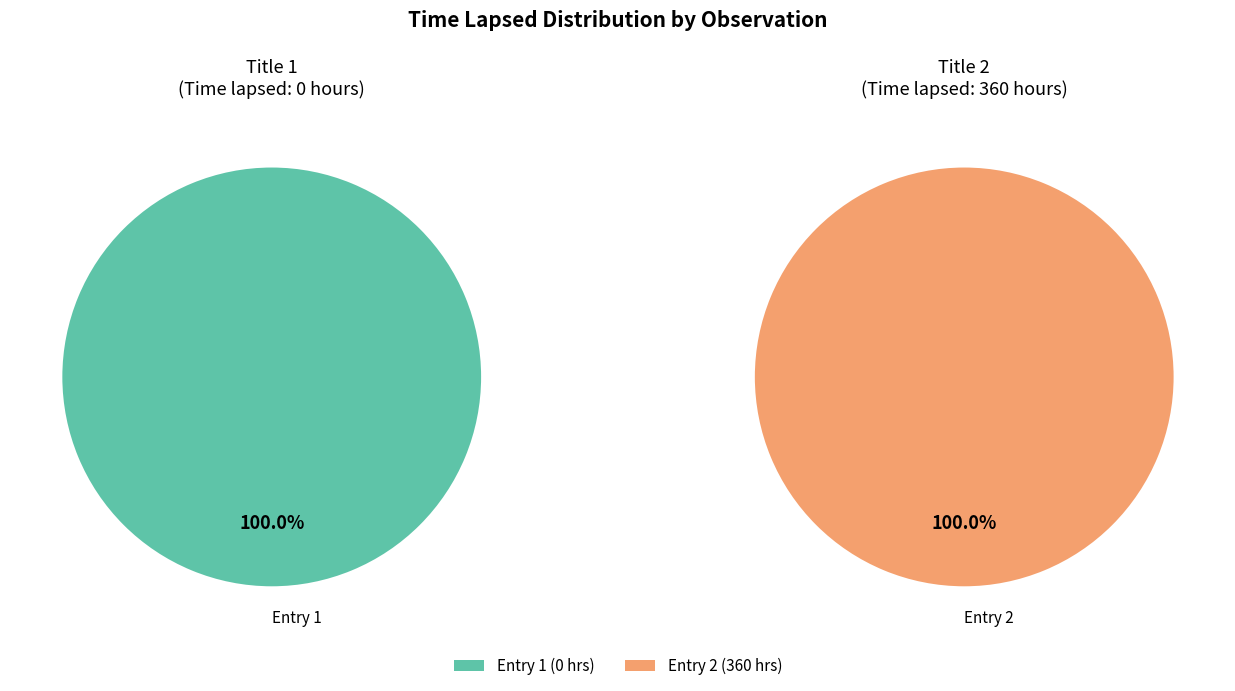

To the nearest percent, what portion does 2 represent?

100%